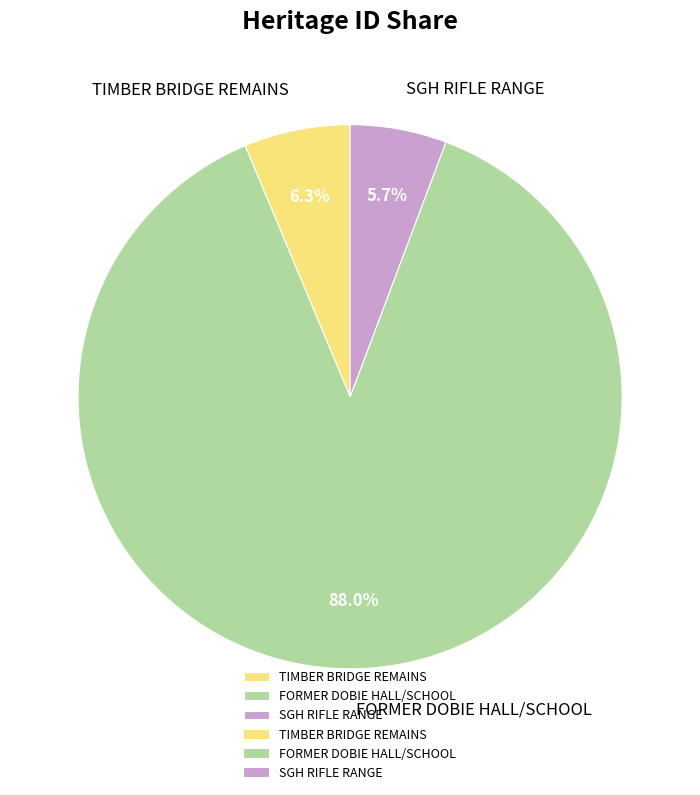

True or false: FORMER DOBIE HALL/SCHOOL accounts for 99% of the total.

False